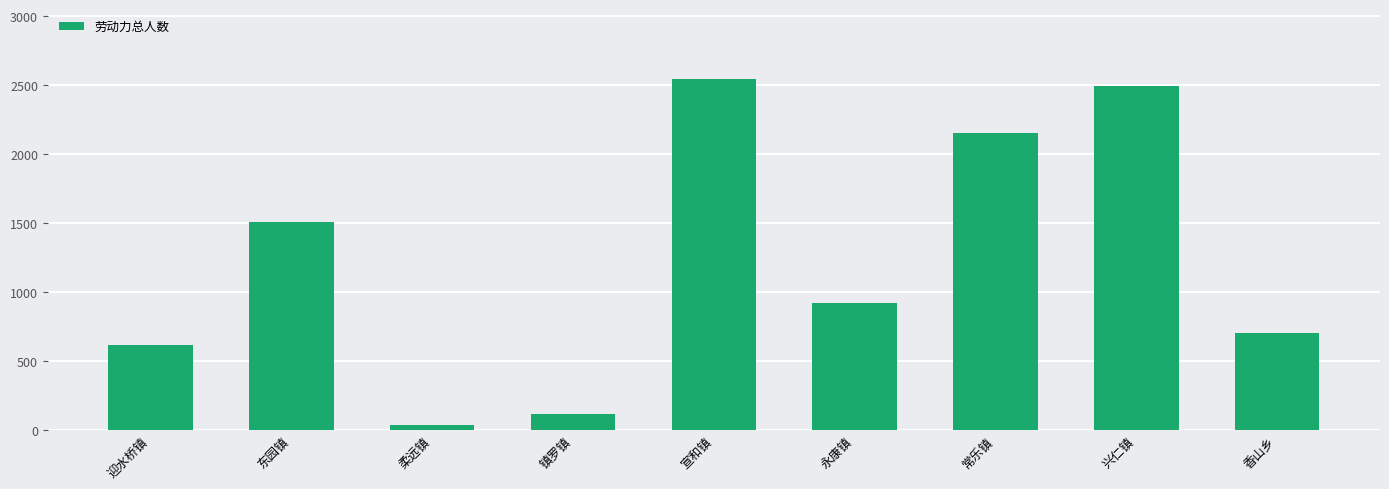

The value at 香山乡 is 198. True or false?

False